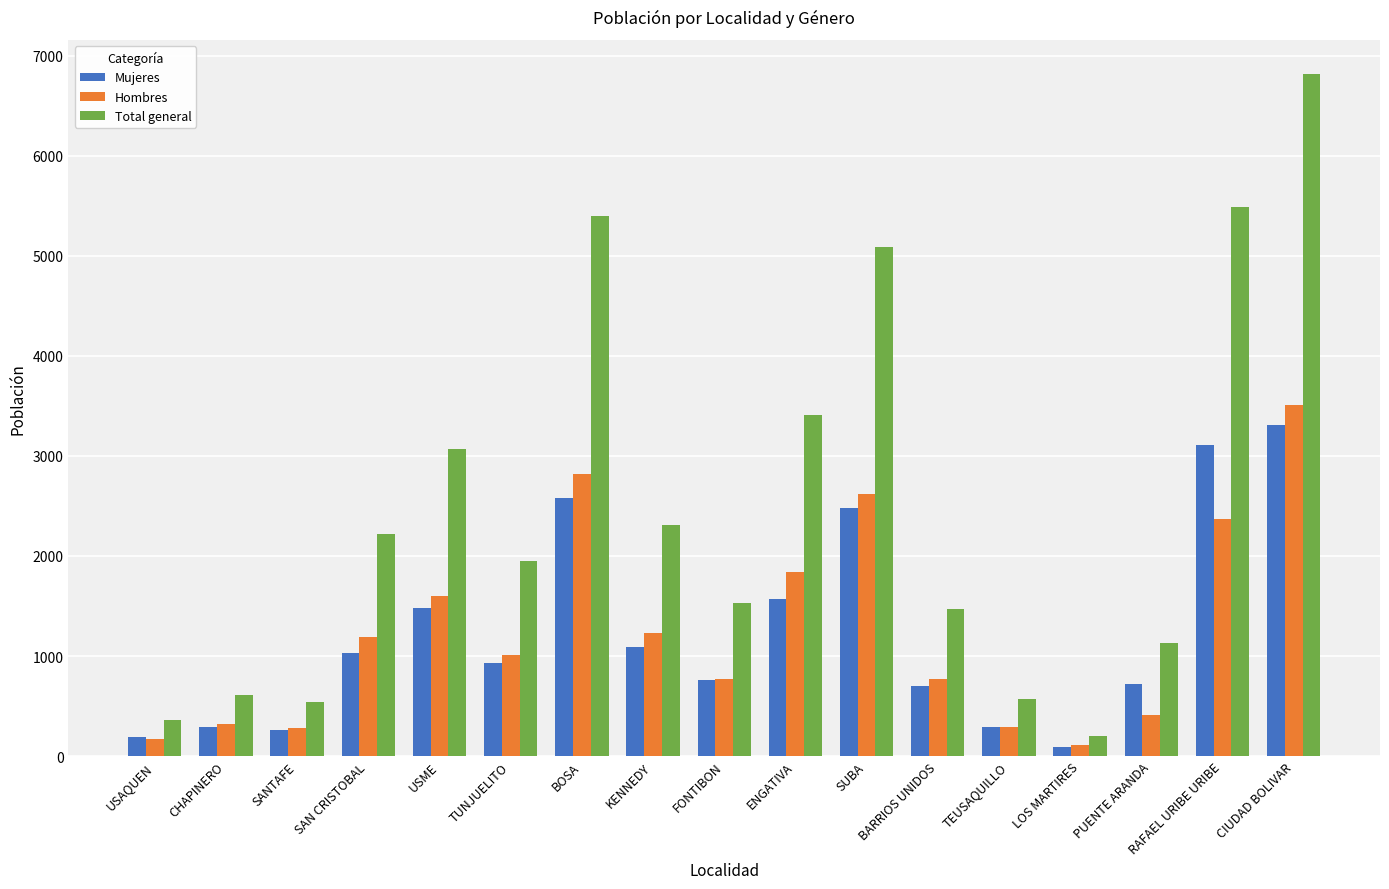

Is it true that Mujeres equals 2490 at USME?

False